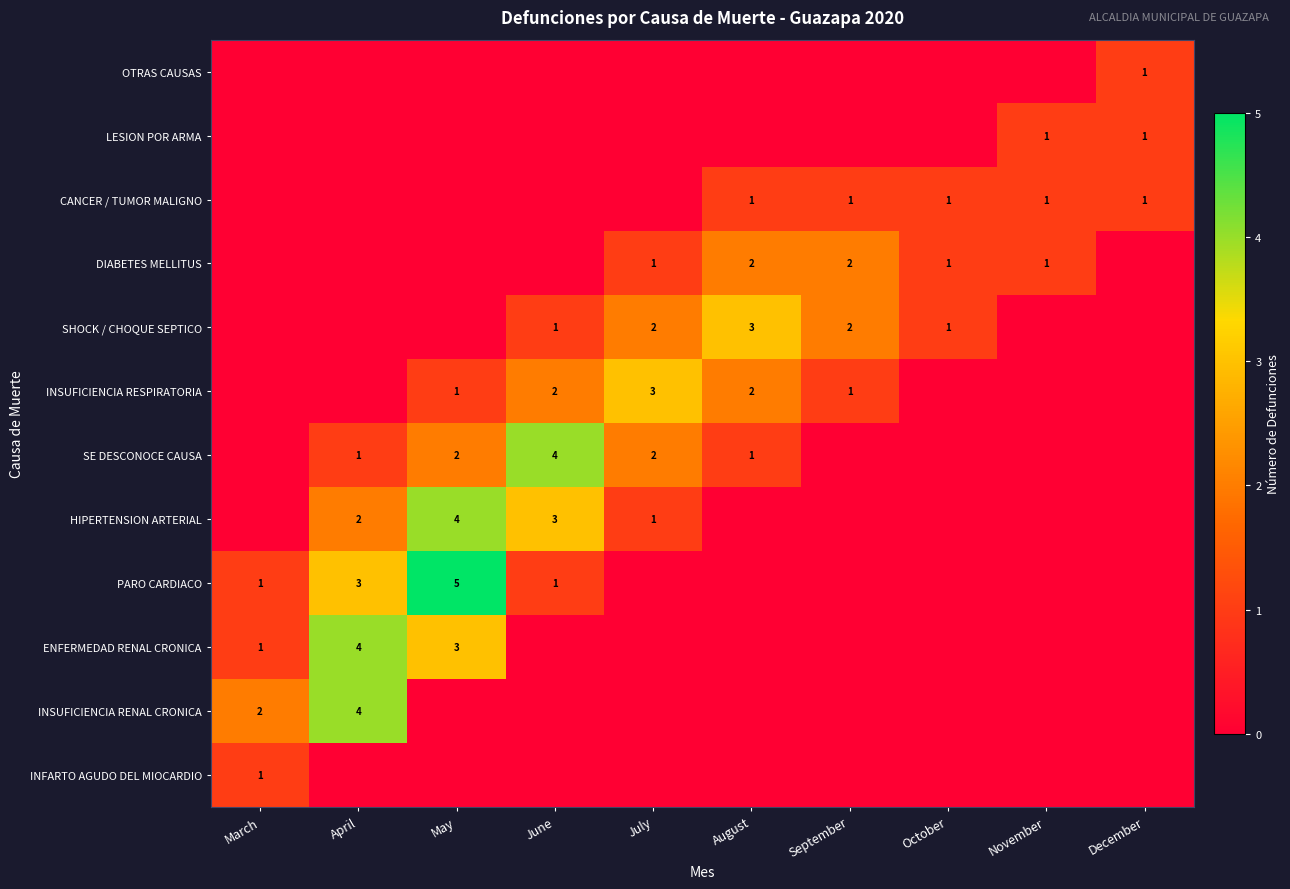

What is the total value across all series at December?

3